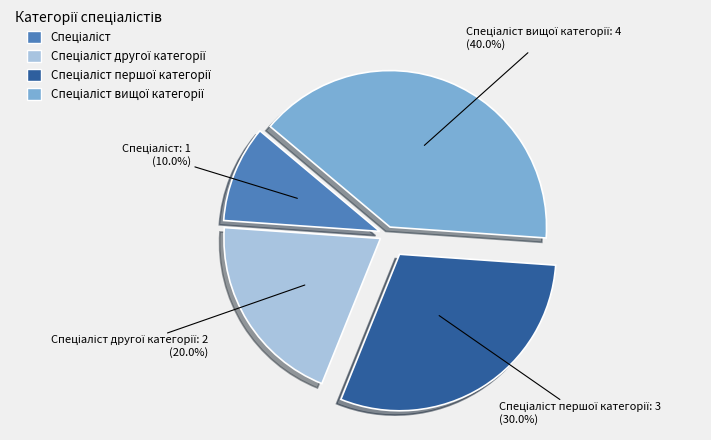

Does any single category account for the majority?

No